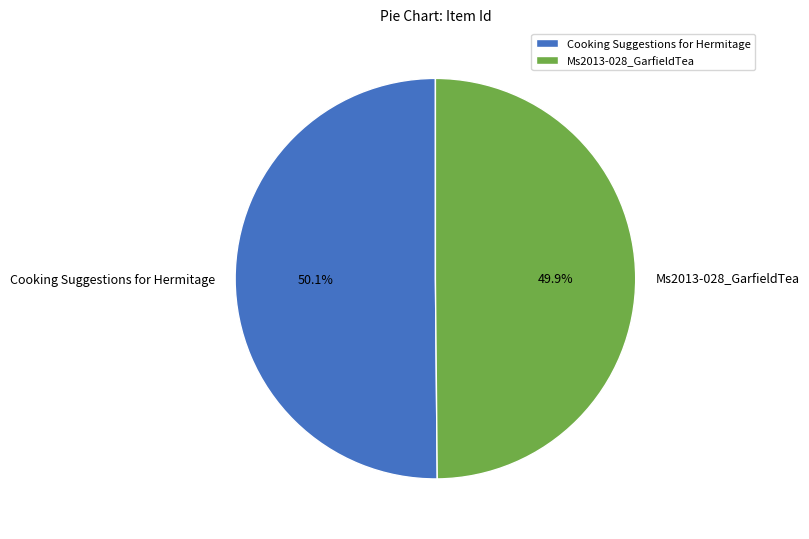

Is there a majority slice in this chart?

Yes